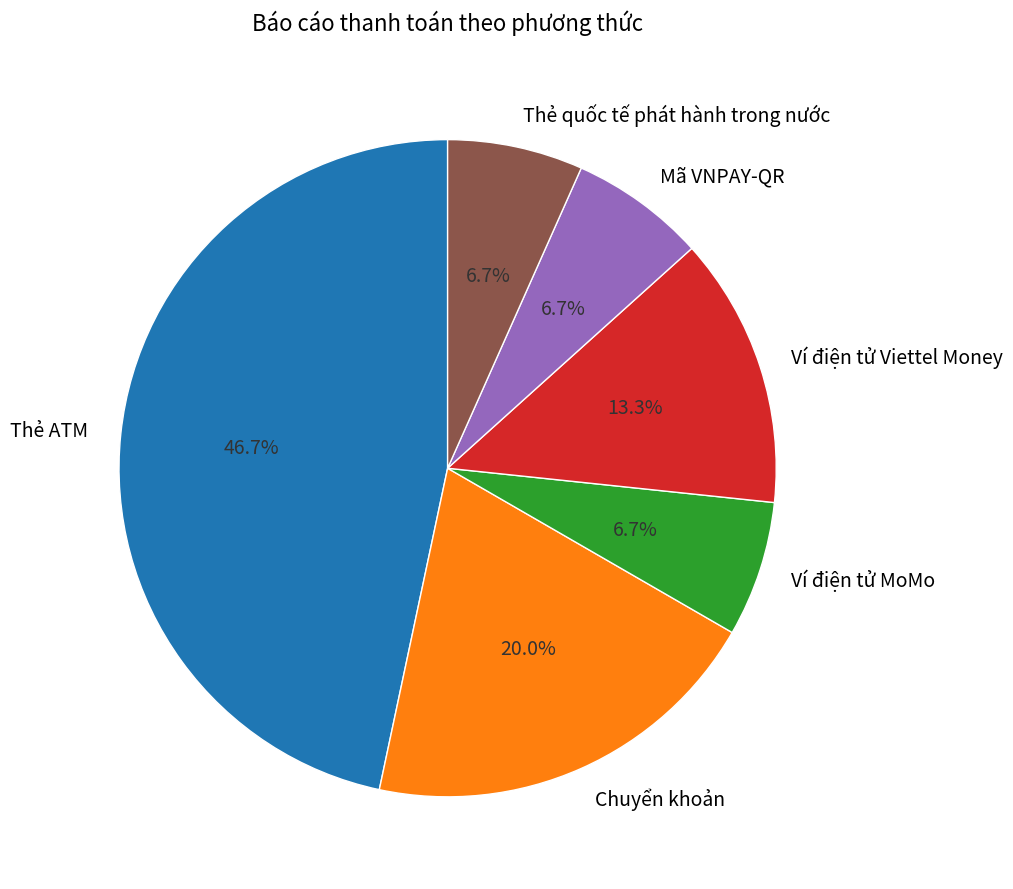

How many slices are in this pie chart?

6